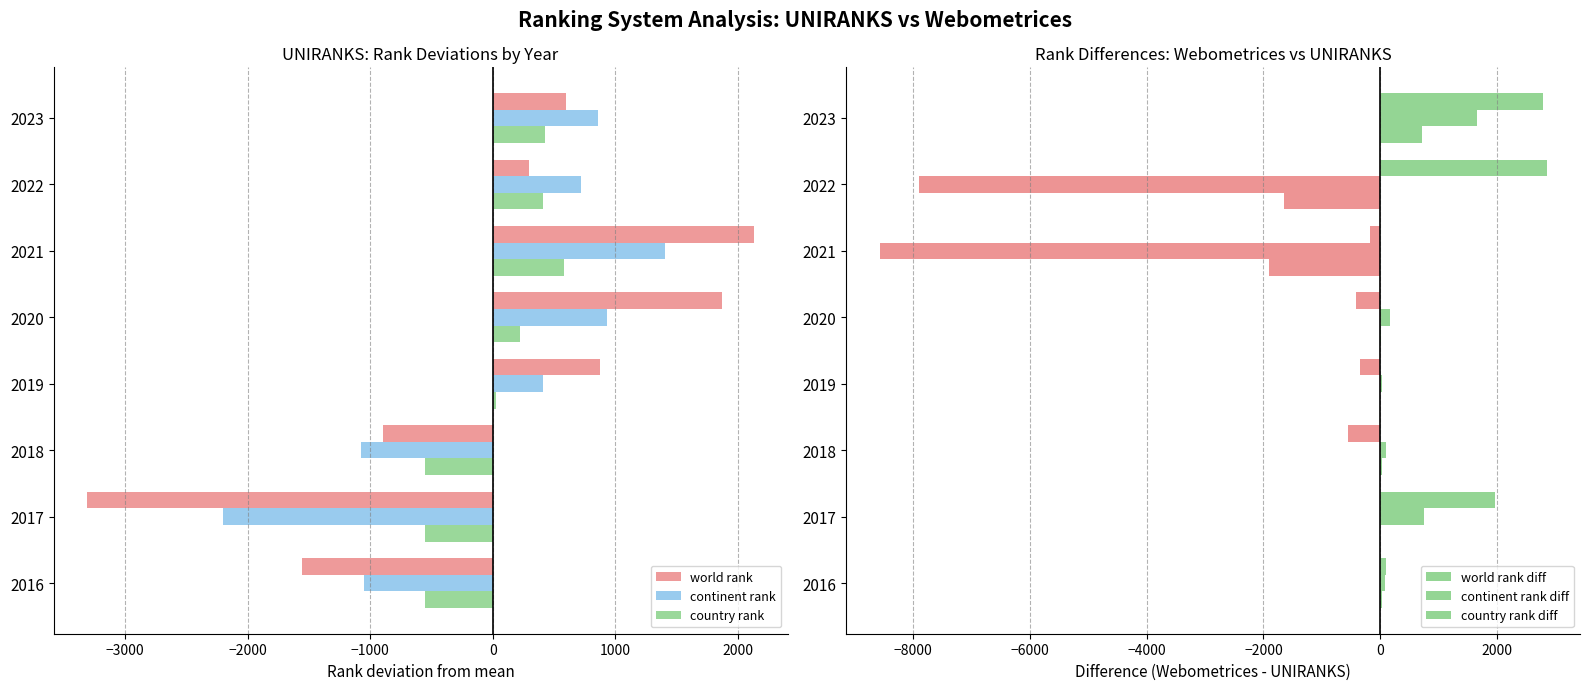

Is the value of country rank at 2021 greater than the value of world rank at 2018?

Yes